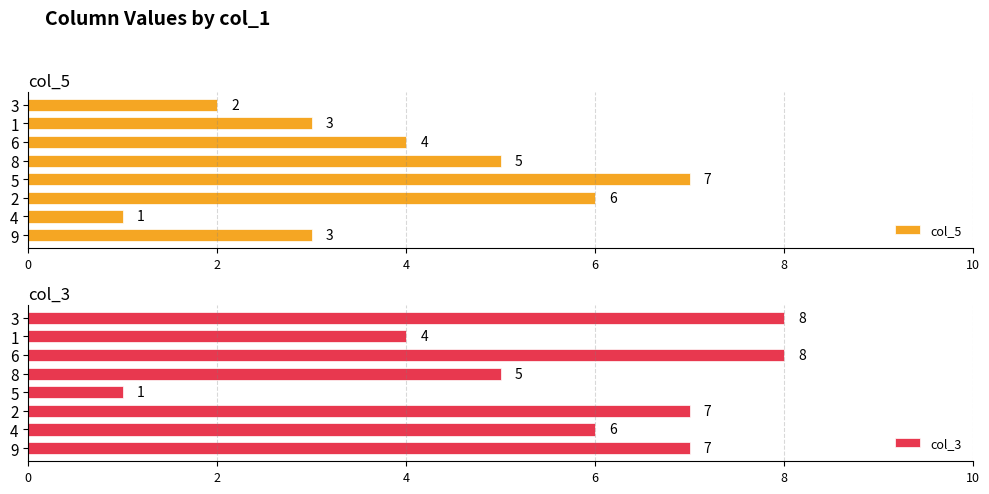

Are the bars horizontal?

Yes